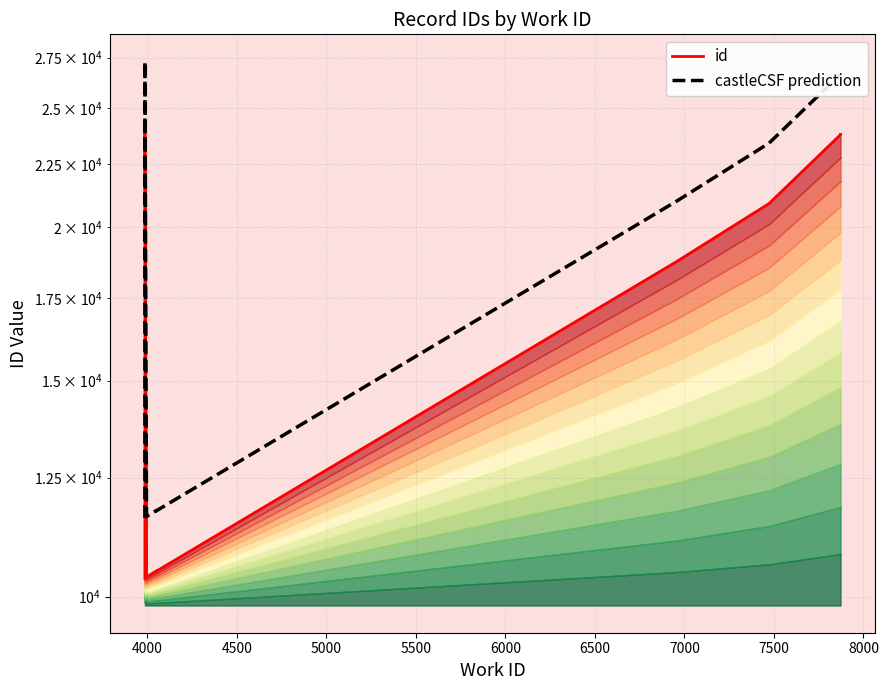

How many distinct data groups are displayed?

2